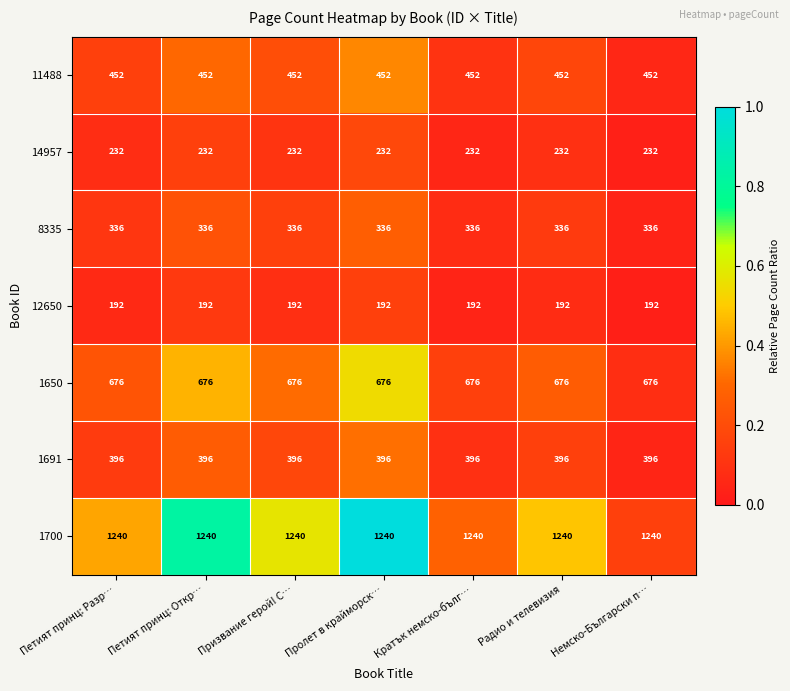

Is it true that 12650 equals 192 at Призвание герой! С…?

True